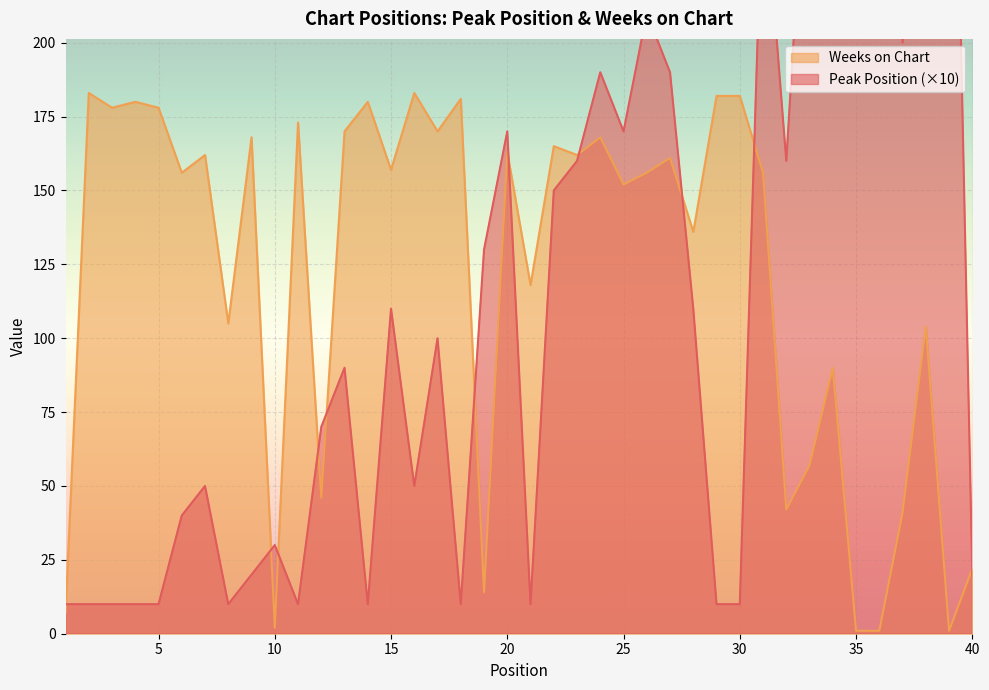

Where does the Peak Position series first go above 100?

15